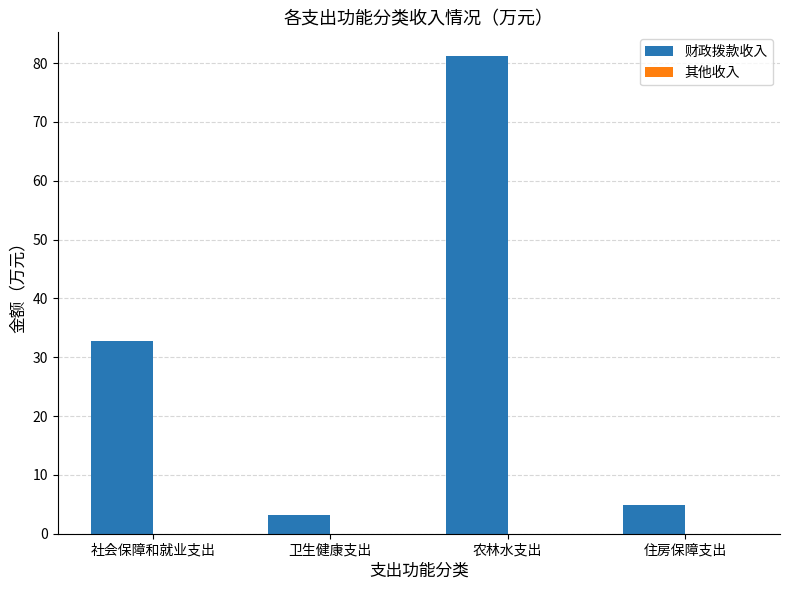

How many values are below 32?

2